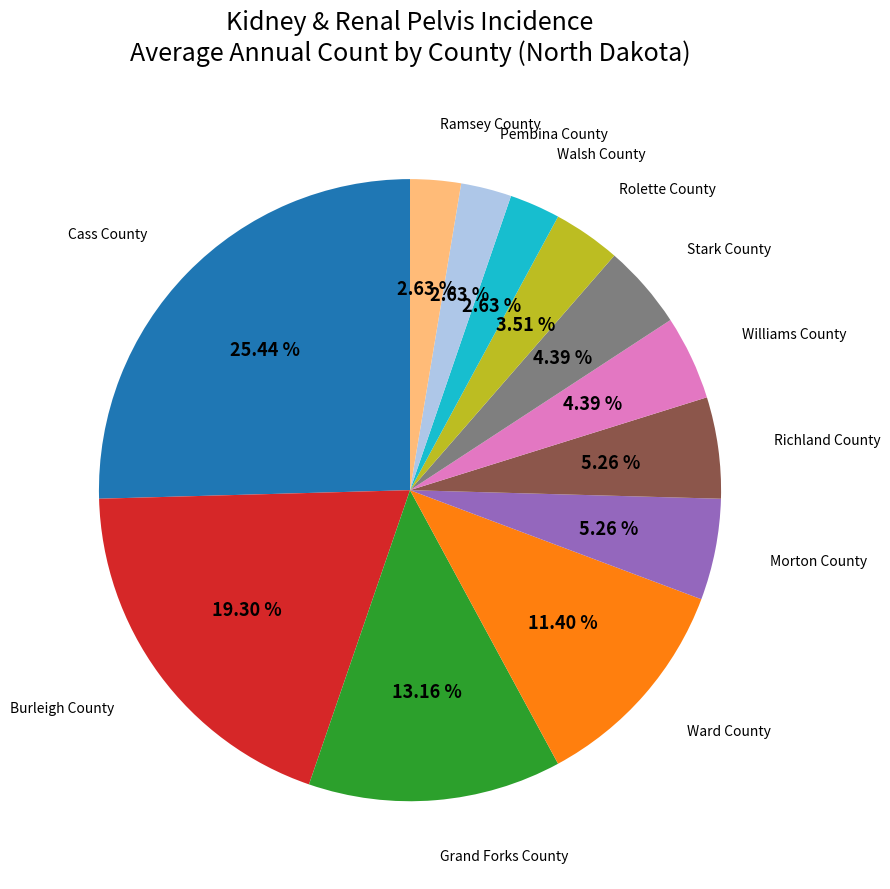

How many slices are in this pie chart?

12